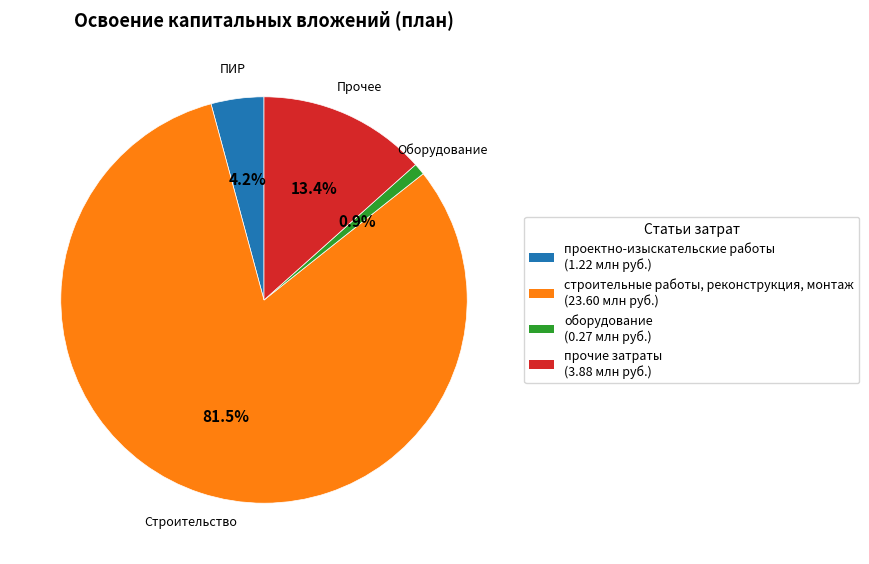

To the nearest percent, what portion does оборудование represent?

1%